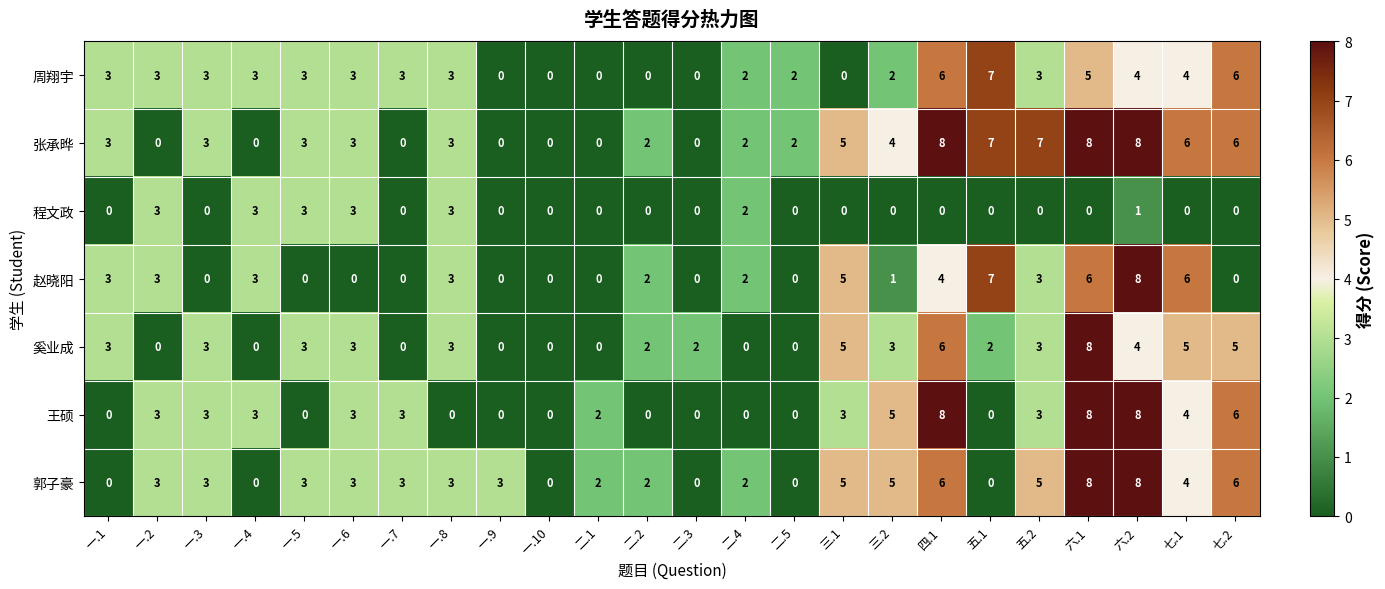

What is the total value across all series at 四.1?

38